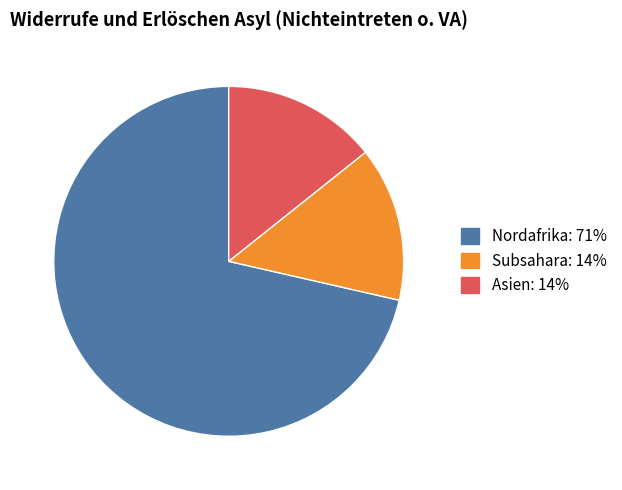

Combined, do Nordafrika: 71% and Subsahara: 14% account for over 50%?

Yes